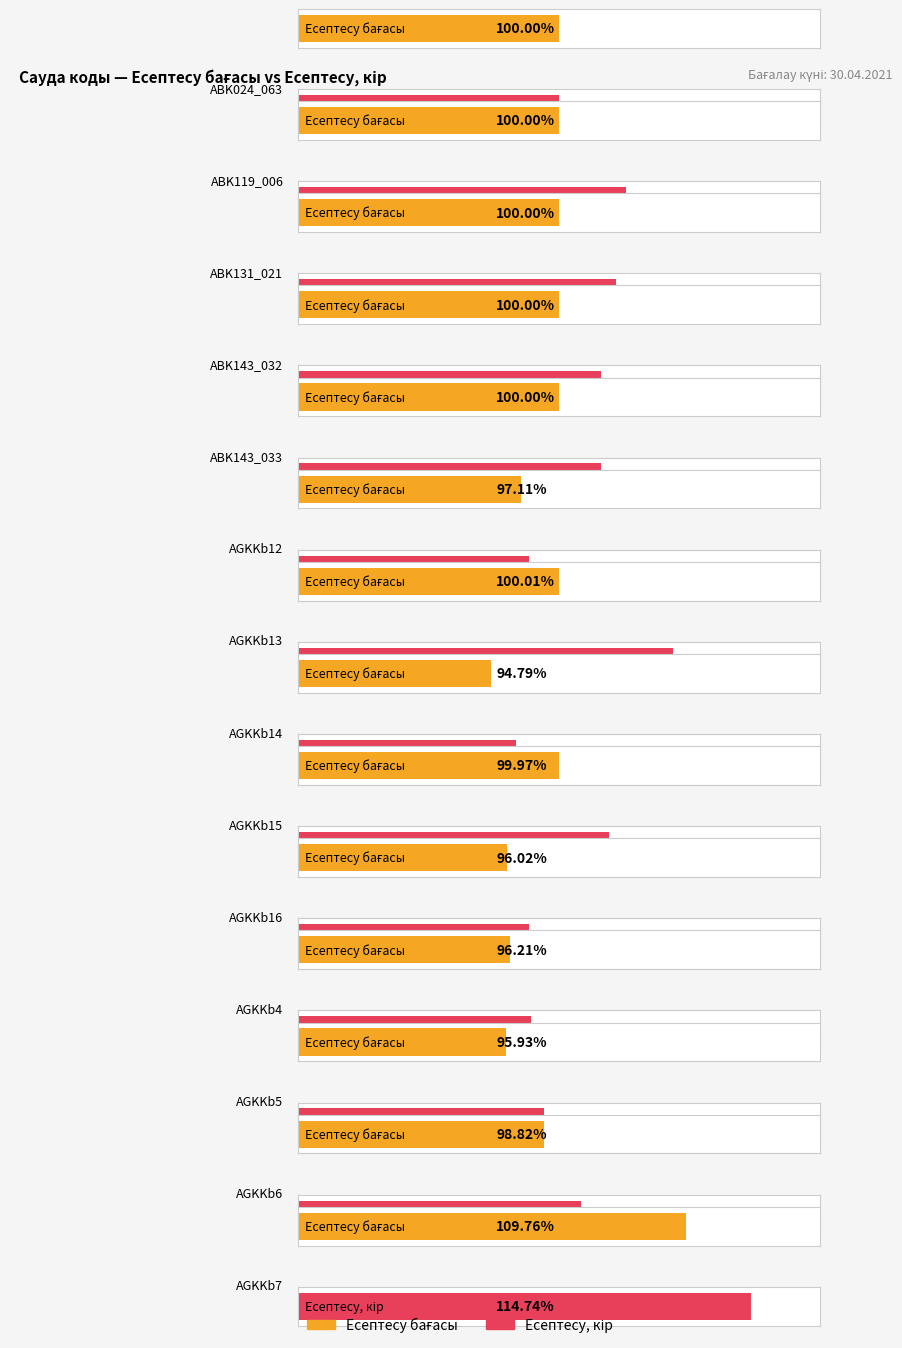

Rank the series by their maximum value, from highest to lowest.

Есептесу, кір, Есептесу бағасы